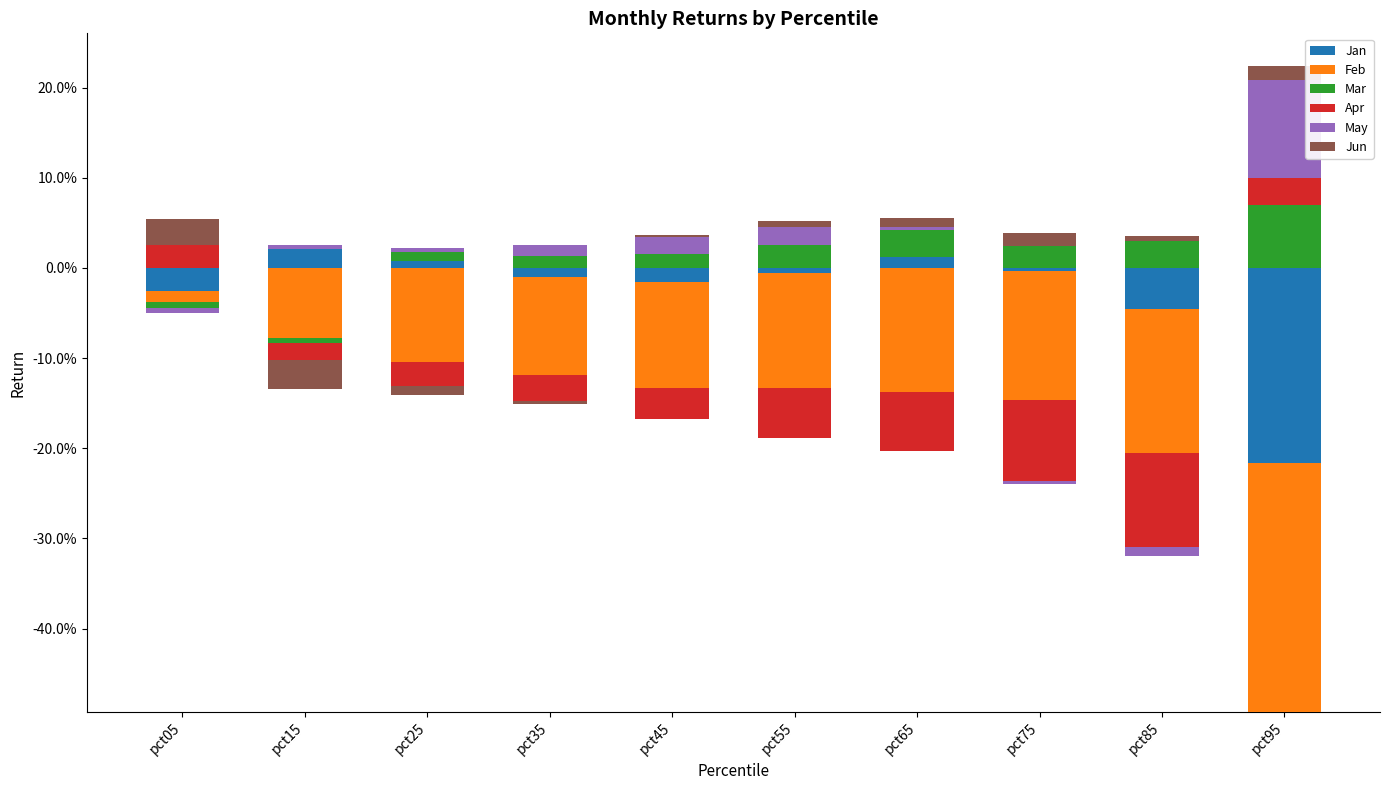

Reading left to right, list all the values displayed in this chart.

Jan: 0.0	0.0	0.0	0.0	0.0	0.0	0.0	0.0	0.0	0.0
Feb: 0.0	0.0	0.0	0.0	0.0	0.0	0.0	0.0	0.0	0.0
Mar: 0.0	0.0	0.0	0.0	0.0	0.0	0.0	0.0	0.0	0.1
Apr: 0.0	0.0	0.0	0.0	0.0	0.0	0.0	0.0	0.0	0.0
May: 0.0	0.0	0.0	0.0	0.0	0.0	0.0	0.0	0.0	0.1
Jun: 0.0	0.0	0.0	0.0	0.0	0.0	0.0	0.0	0.0	0.0